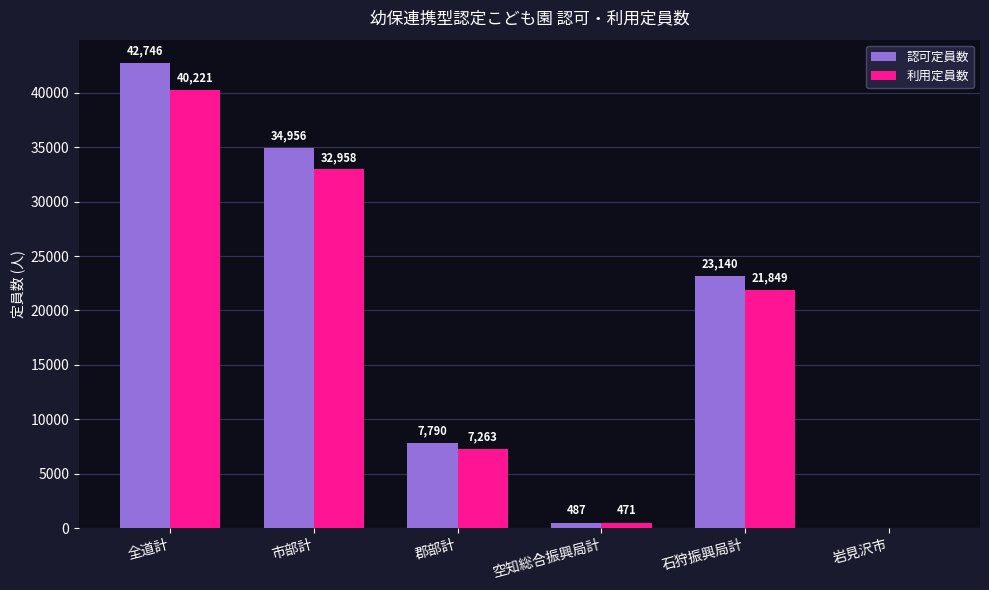

The value of 認可定員数 at 岩見沢市 is -27938. True or false?

False